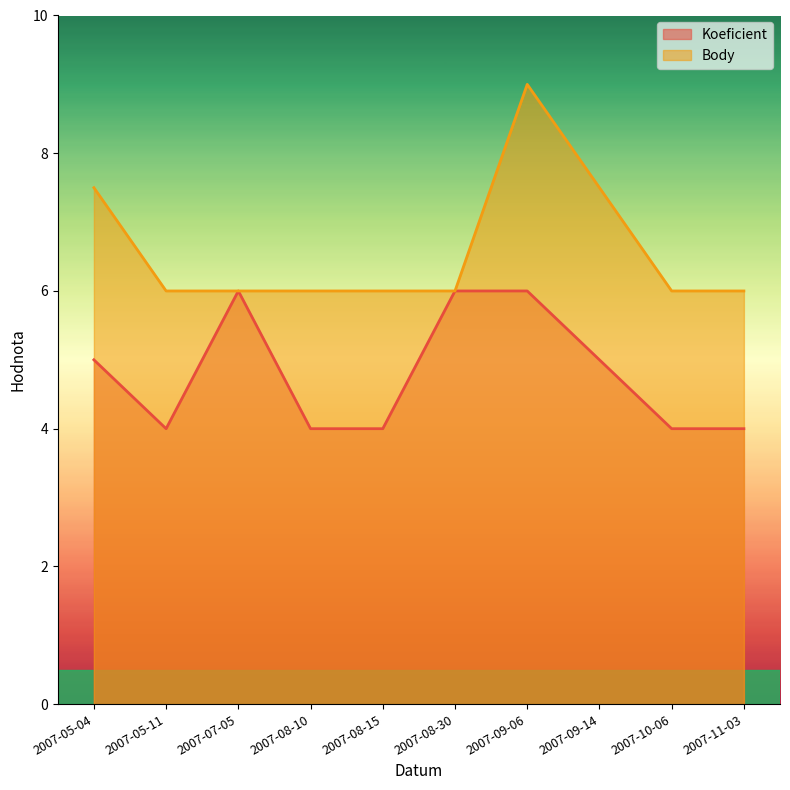

Reading left to right, what are all the values shown in this chart?

Koeficient: 5.0	4.0	6.0	4.0	4.0	6.0	6.0	5.0	4.0	4.0
Body: 7.5	6.0	6.0	6.0	6.0	6.0	9.0	7.5	6.0	6.0